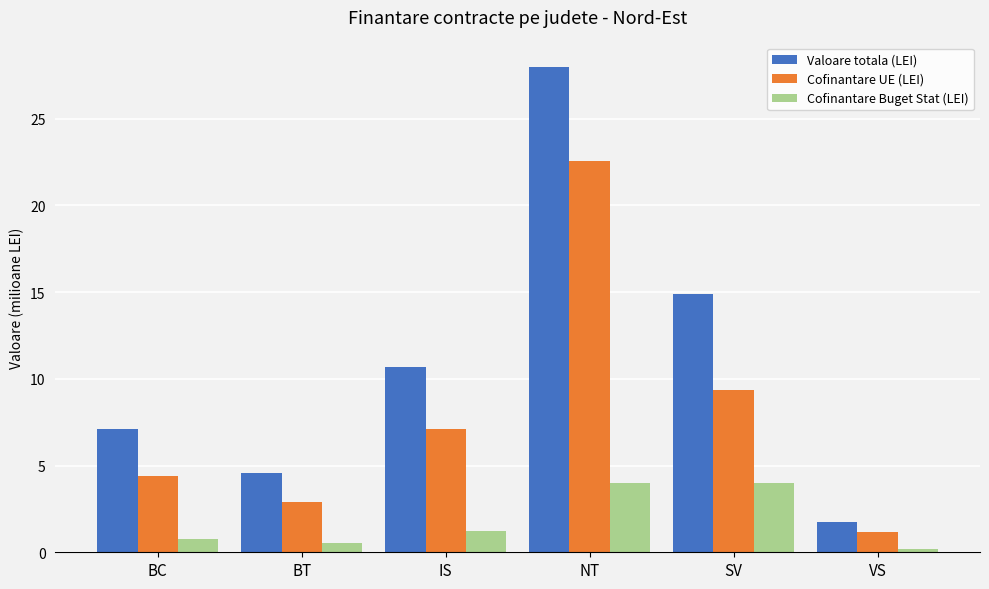

Which category has the highest value in the Cofinantare UE (LEI) series?

NT